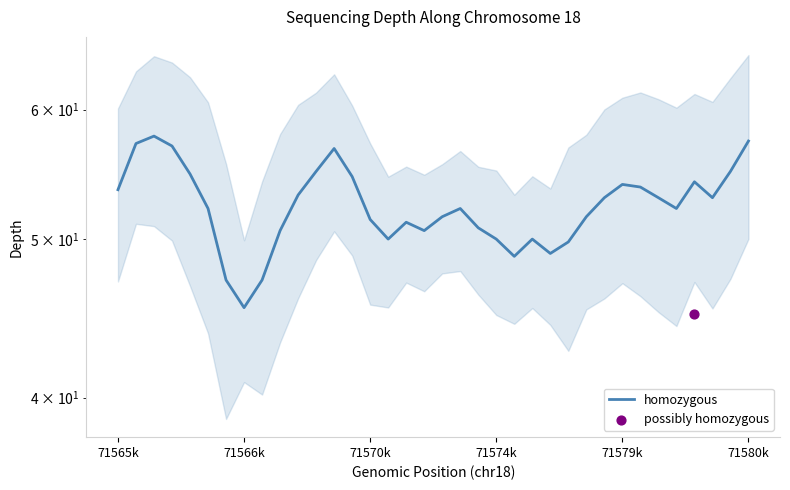

What is the ratio of the value at 31 to the value at 29?

1.0